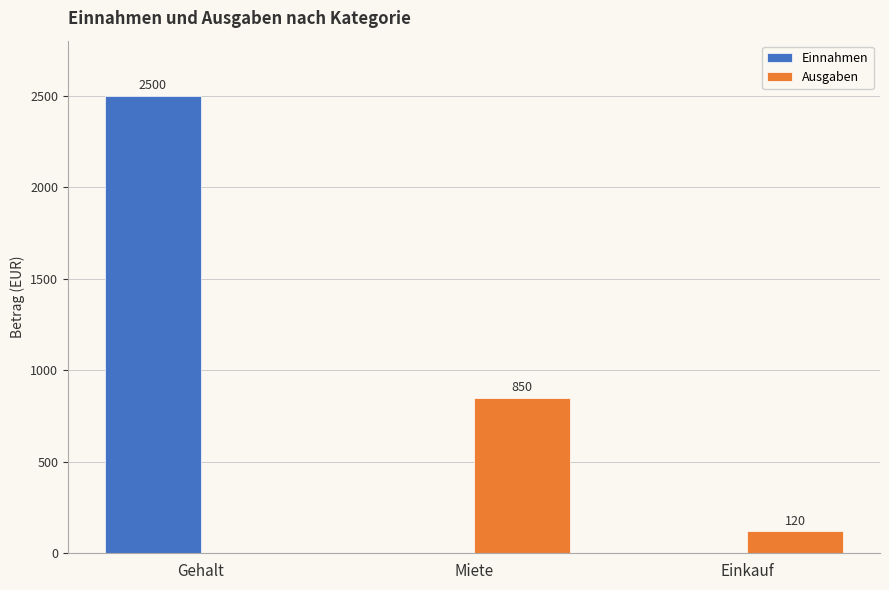

What are all the series names shown in the legend?

Einnahmen, Ausgaben